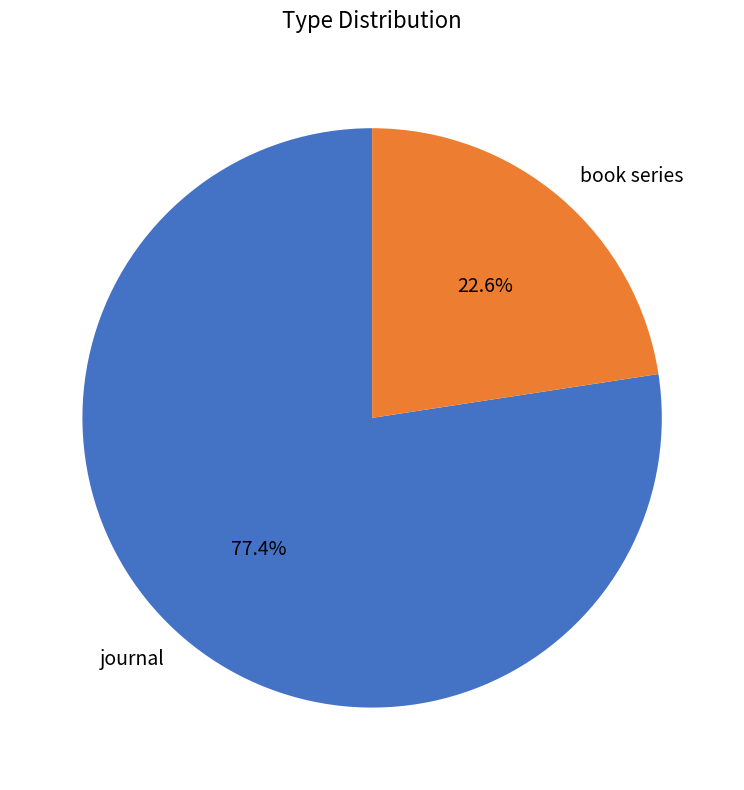

What is the largest slice in the pie chart?

journal